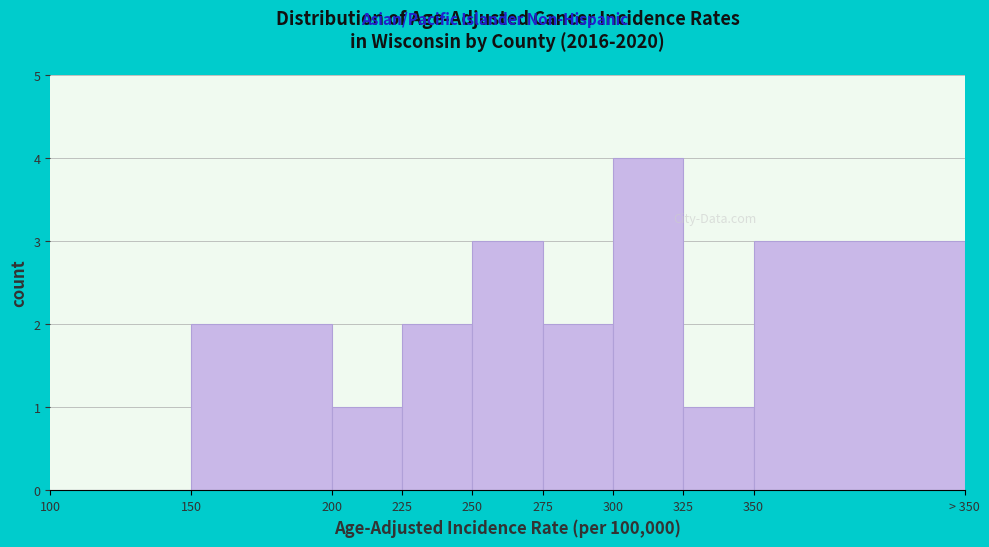

Reading left to right, extract all data points from this chart.

100=0	150=2	200=1	225=2	250=3	275=2	300=4	325=1	350=3